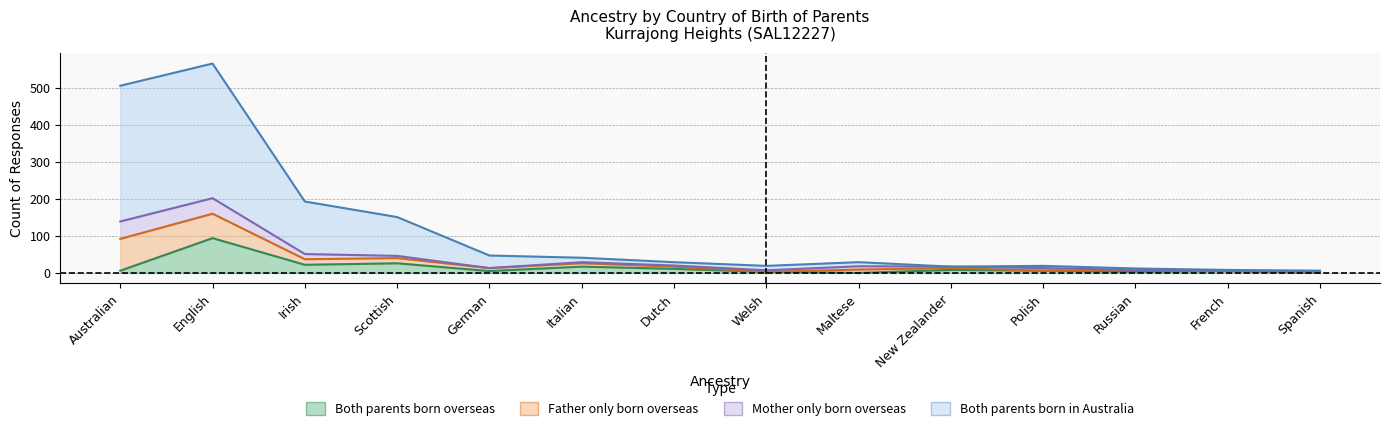

Where is the first local minimum for Both parents born in Australia?

Welsh